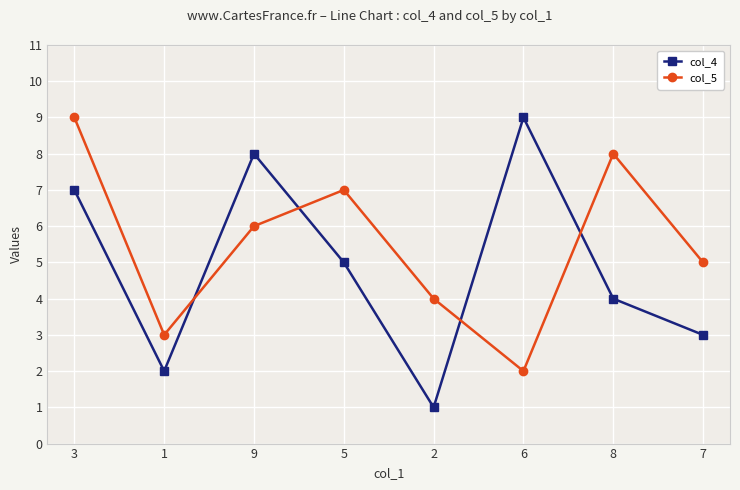

What is the total value across all series at 2?

5